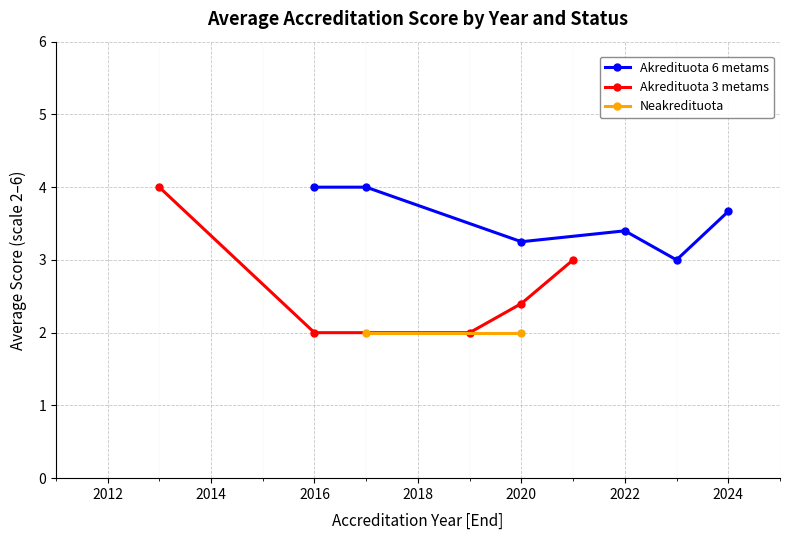

Count the number of categories in the chart.

15